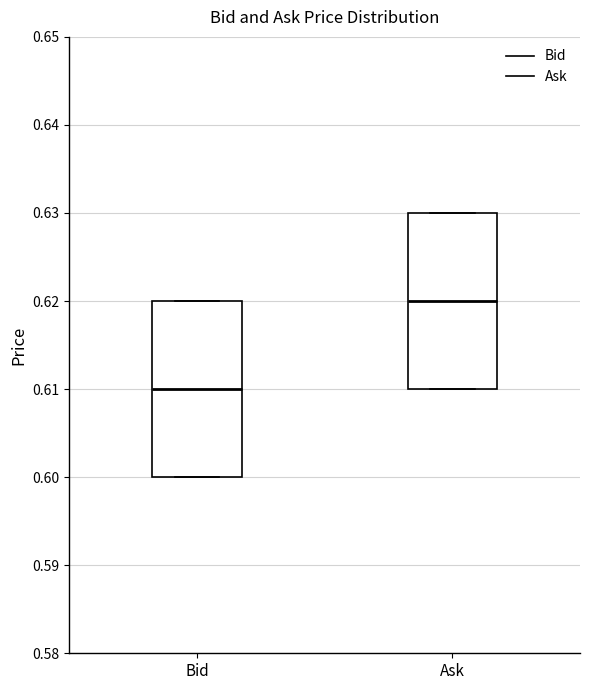

Reading left to right, read every box against the y-axis: the position of its median line, the range the box covers, and the ends of its whiskers. The values are not printed on the chart, so give them approximately, as read against the axis.

Bid: median 0.61, box 0.60 to 0.62, whiskers 0.60 to 0.62
Ask: median 0.62, box 0.61 to 0.63, whiskers 0.61 to 0.63